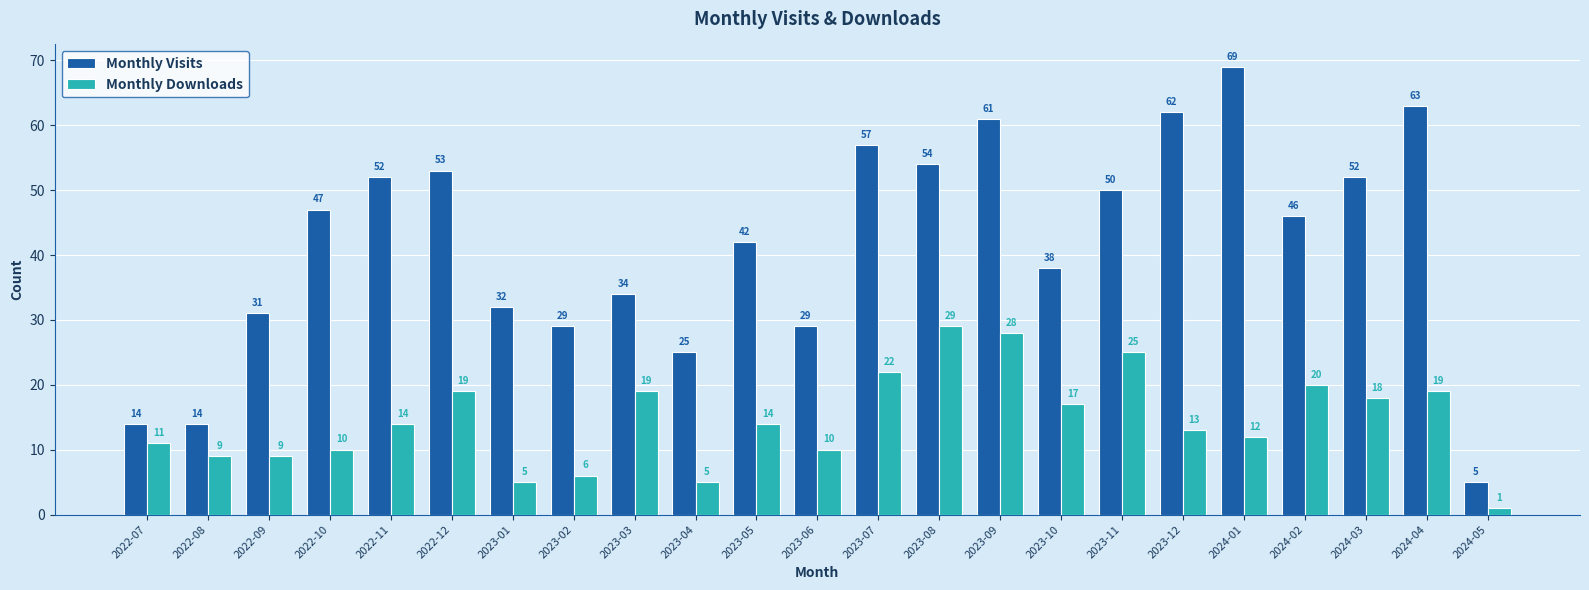

What is the label of the 17th bar from the left?

2023-11